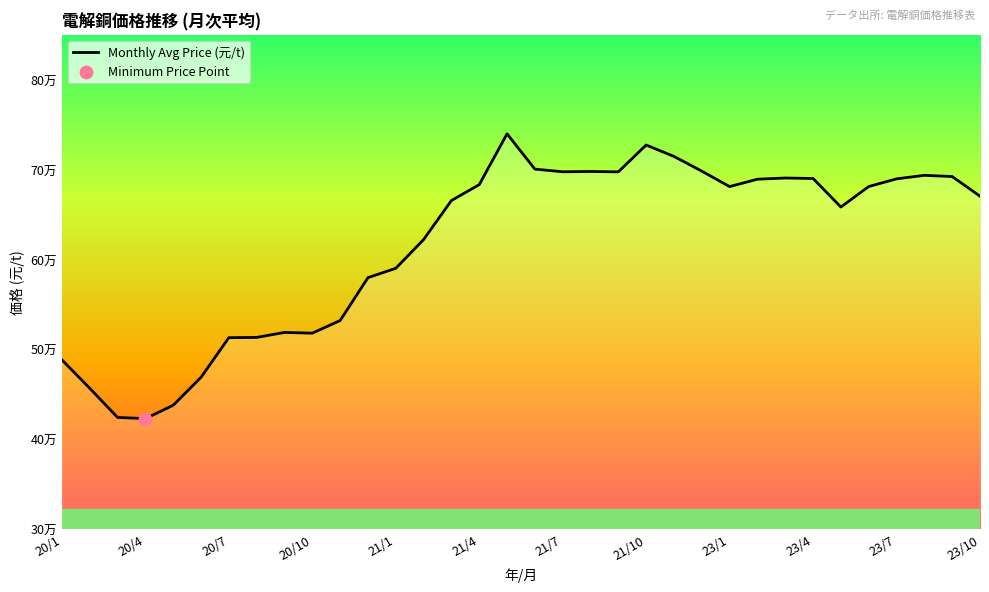

Does the chart have visible grid lines?

No